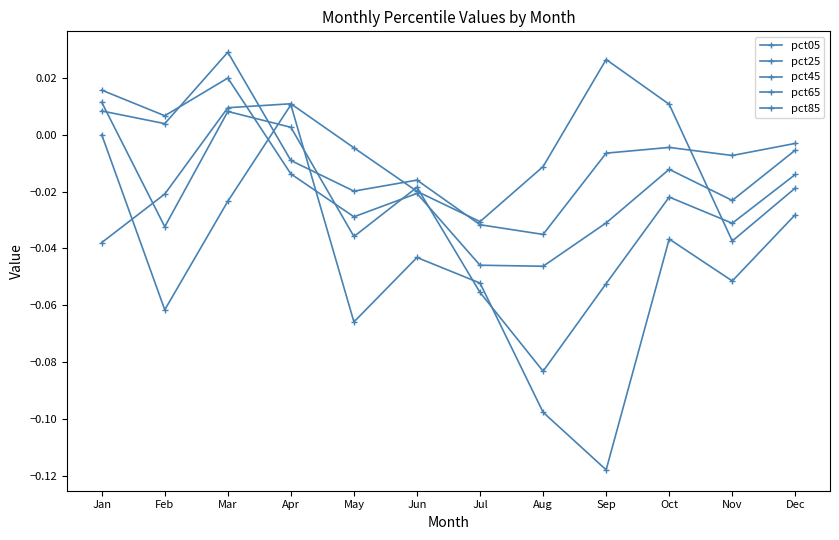

List the labels in order of pct65 value, largest first.

Jan, Mar, Apr, Dec, Jun, Oct, Nov, Feb, May, Sep, Jul, Aug